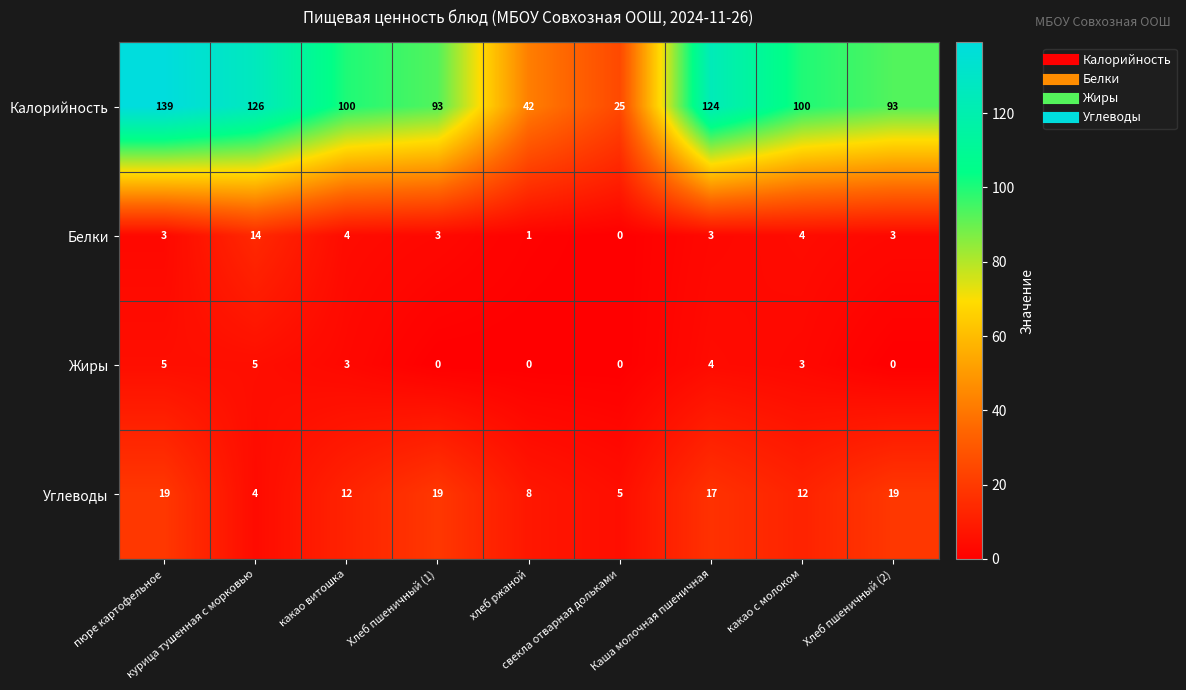

Rank the series by their maximum value, from highest to lowest.

Калорийность, Углеводы, Белки, Жиры